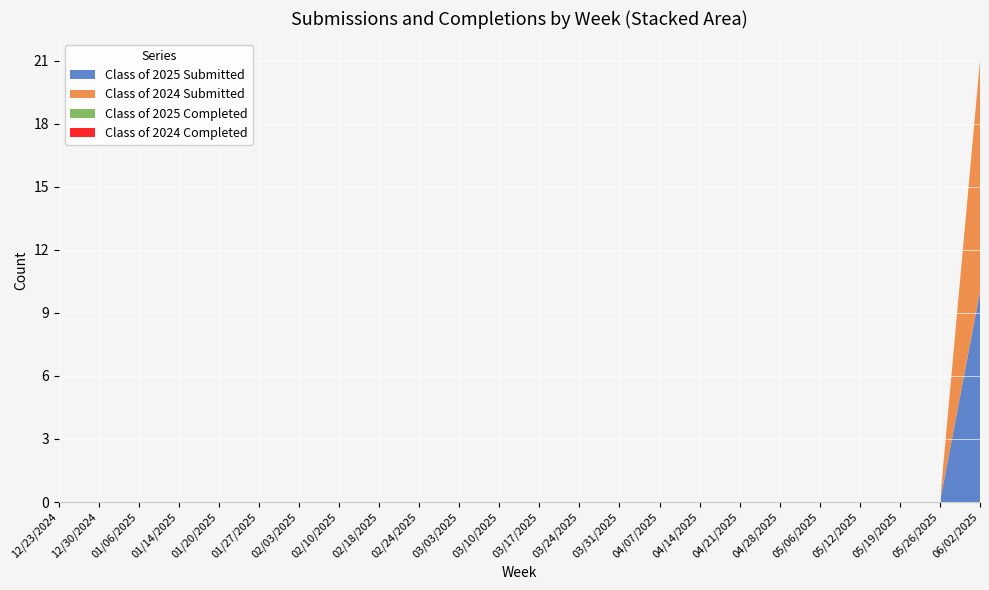

Reading left to right, what are all the values shown in this chart?

Class of 2025 Submitted: 0	0	0	0	0	0	0	0	0	0	0	0	0	0	0	0	0	0	0	0	0	0	0	10
Class of 2024 Submitted: 0	0	0	0	0	0	0	0	0	0	0	0	0	0	0	0	0	0	0	0	0	0	0	11
Class of 2025 Completed: 0	0	0	0	0	0	0	0	0	0	0	0	0	0	0	0	0	0	0	0	0	0	0	0
Class of 2024 Completed: 0	0	0	0	0	0	0	0	0	0	0	0	0	0	0	0	0	0	0	0	0	0	0	0